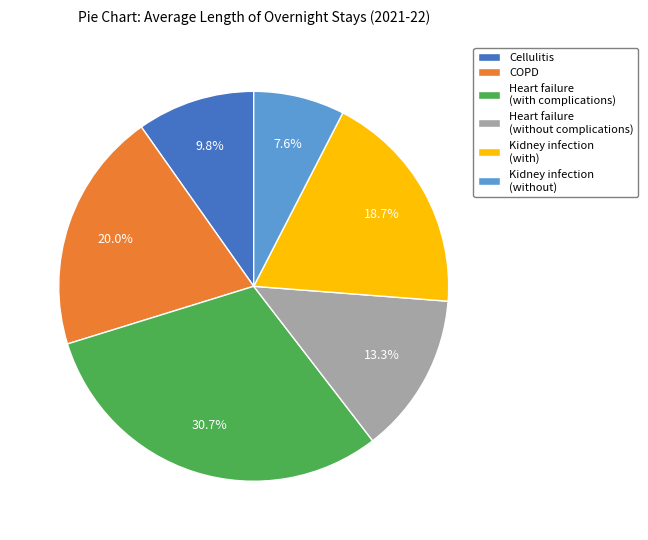

How many segments does this pie chart have?

6